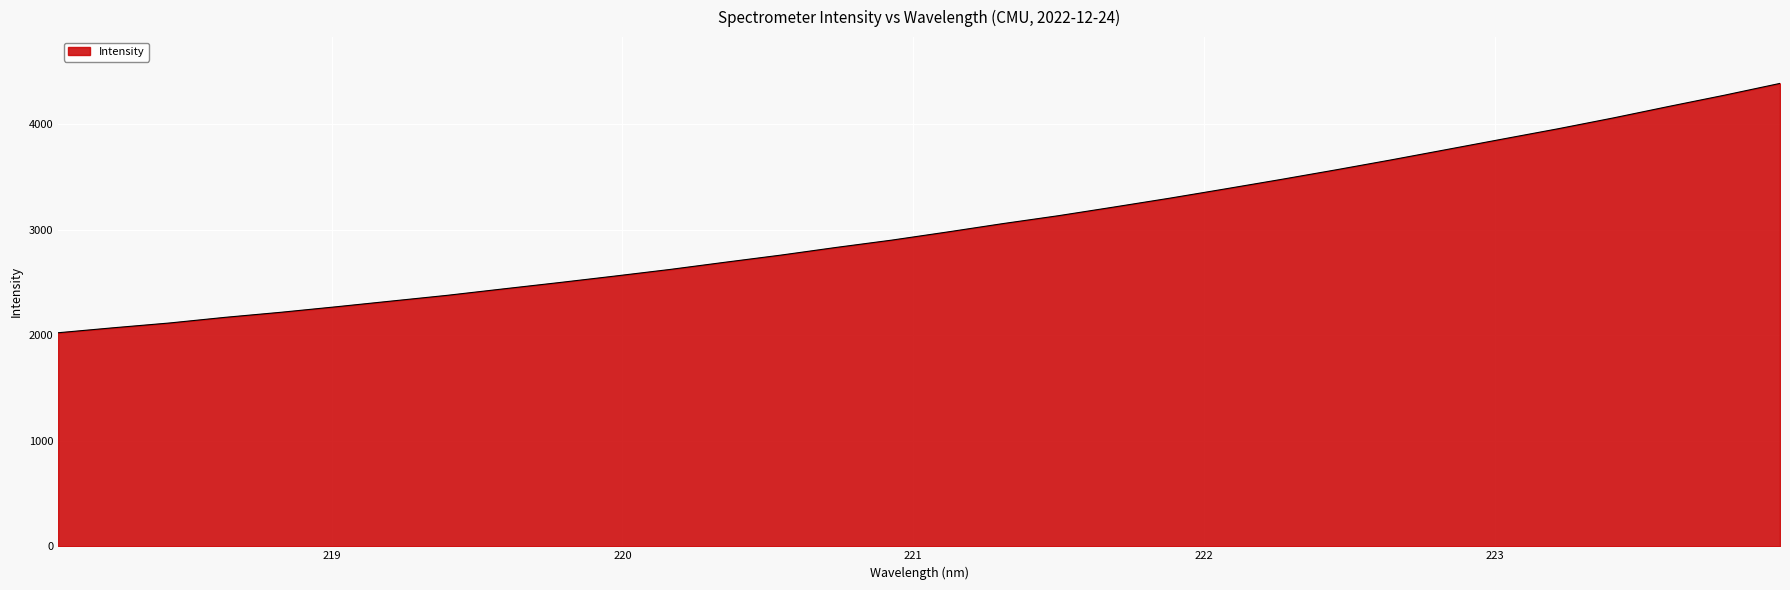

What is the minimum value shown in the chart?

2024.6